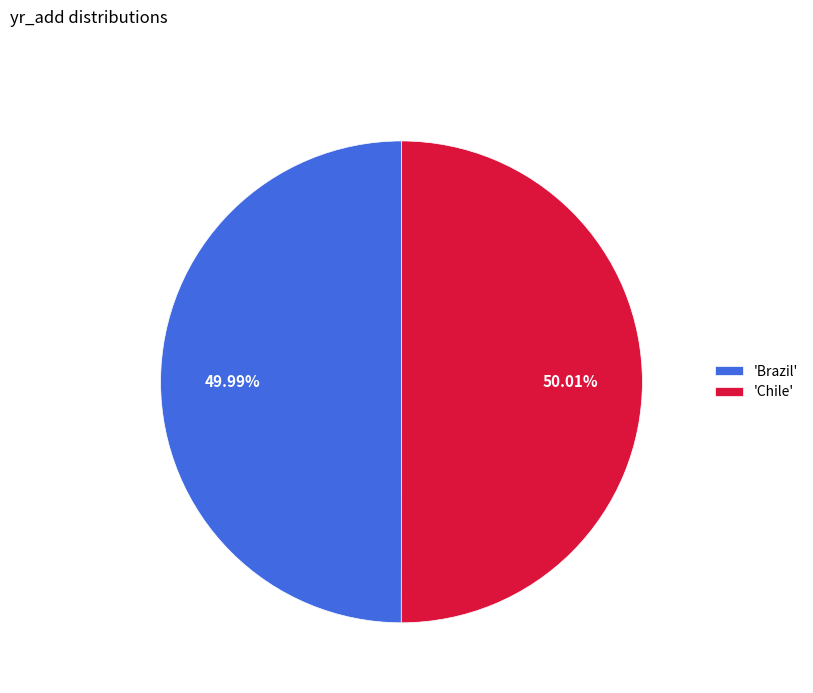

Is there any slice that represents more than half of the pie?

Yes